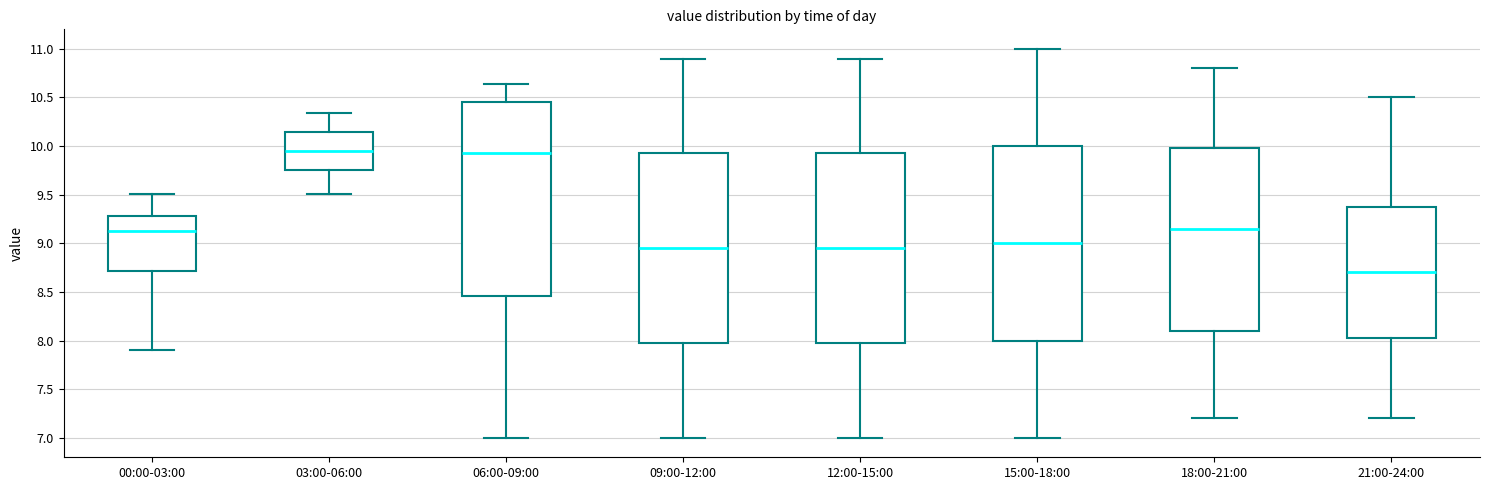

Where does the lower whisker of the box for 21:00-24:00 end on the y-axis? The values are not printed on the chart, so give them approximately, as read against the axis.

7.20